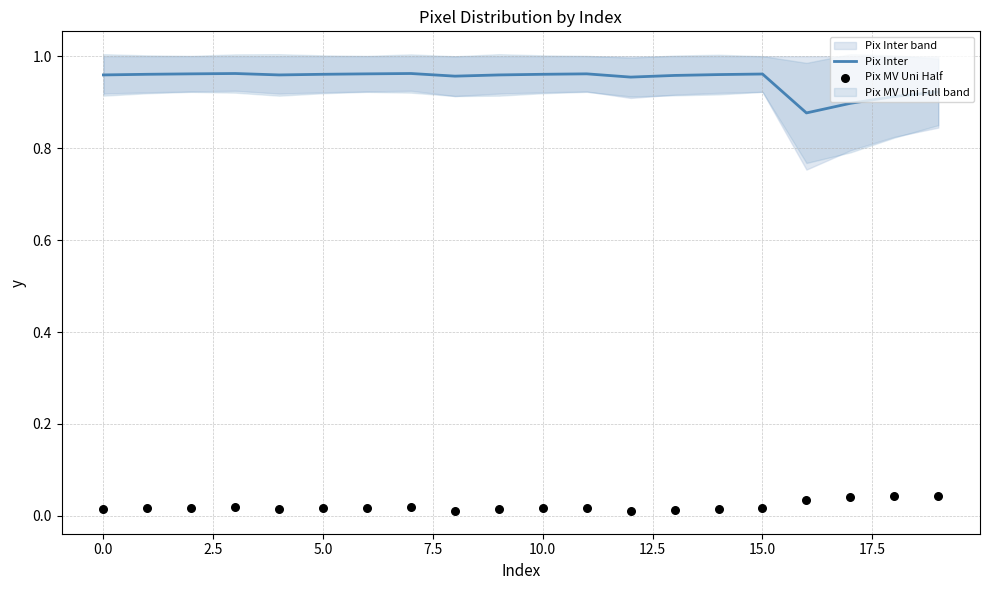

Which series contains the highest Y value?

Pix Inter